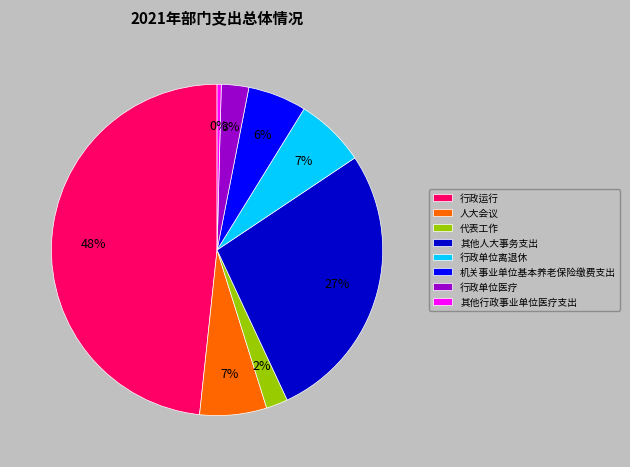

What is the ratio of the value at 机关事业单位基本养老保险缴费支出 to the value at 人大会议?

0.9